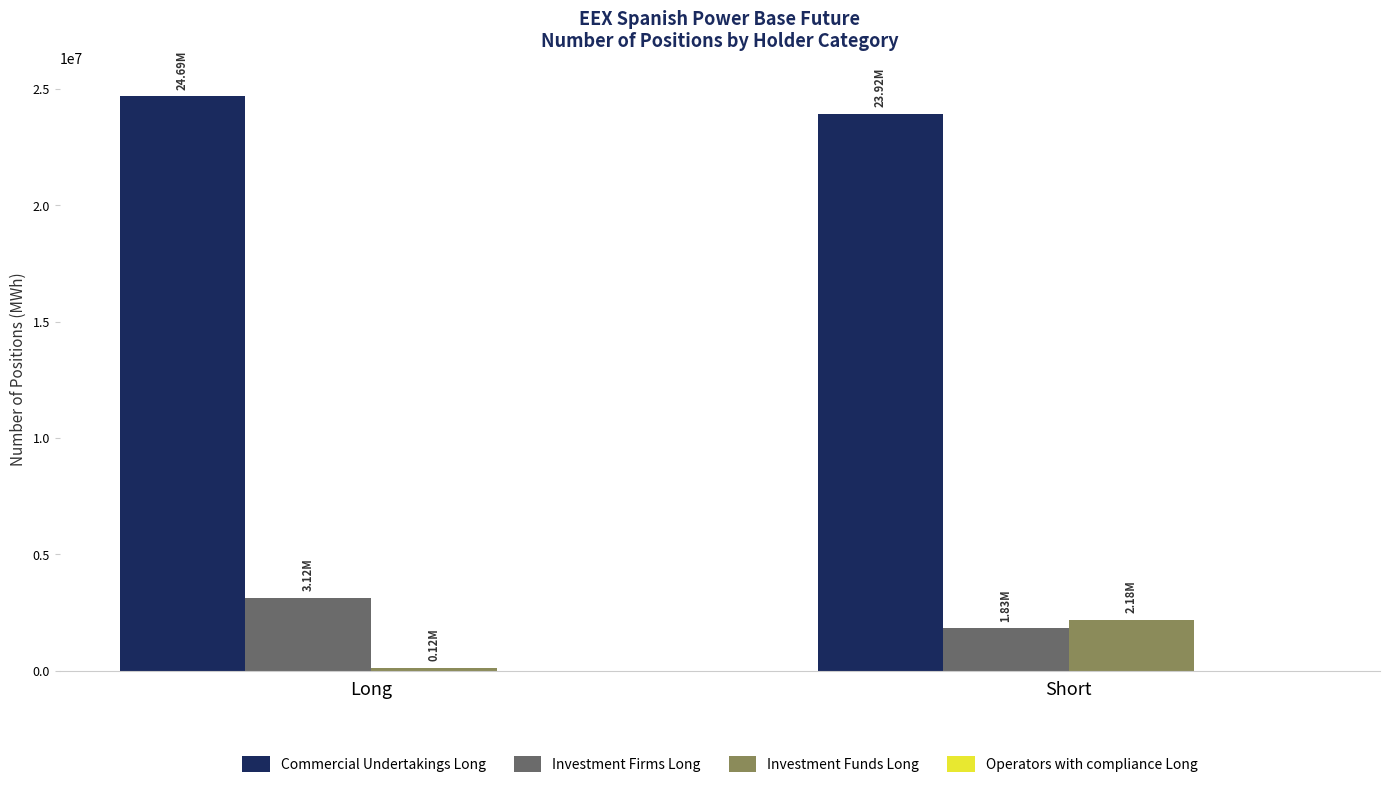

List the labels in order of Commercial Undertakings Long value, largest first.

Long, Short